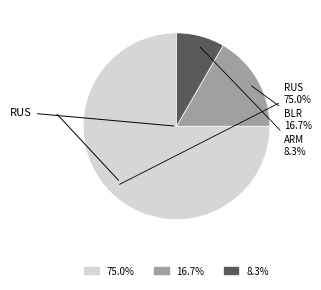

Is there any slice that represents more than half of the pie?

Yes